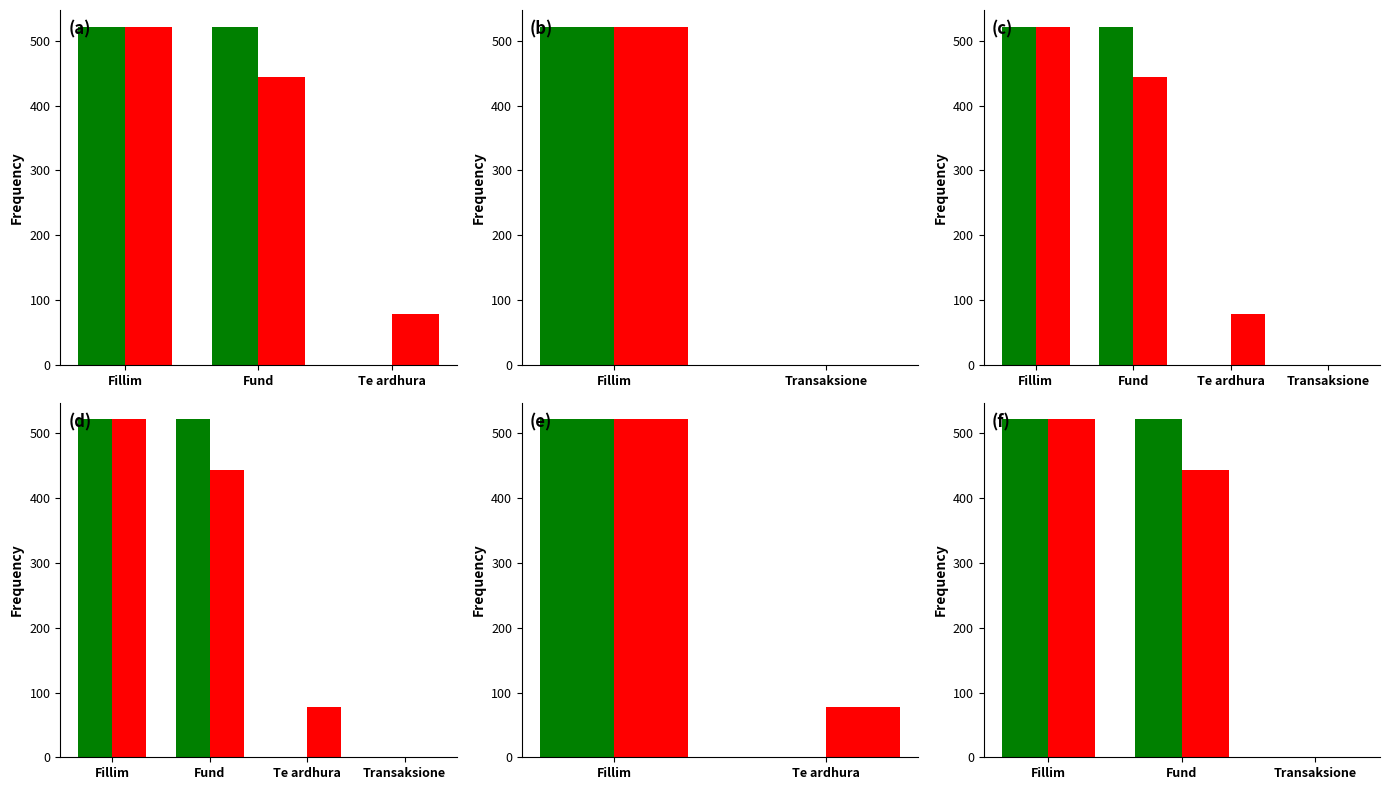

Rank the series by their maximum value, from lowest to highest.

Fillim i vitit (Totali), Fund i vitit (Totali)